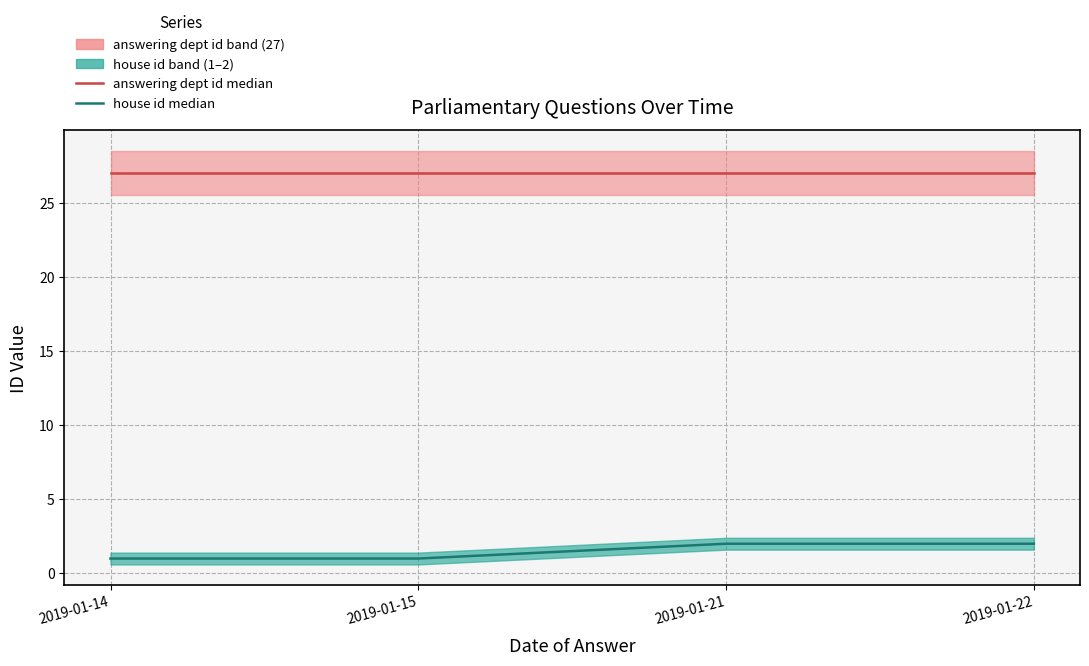

True or false: house id and answering dept id intersect in this chart.

False